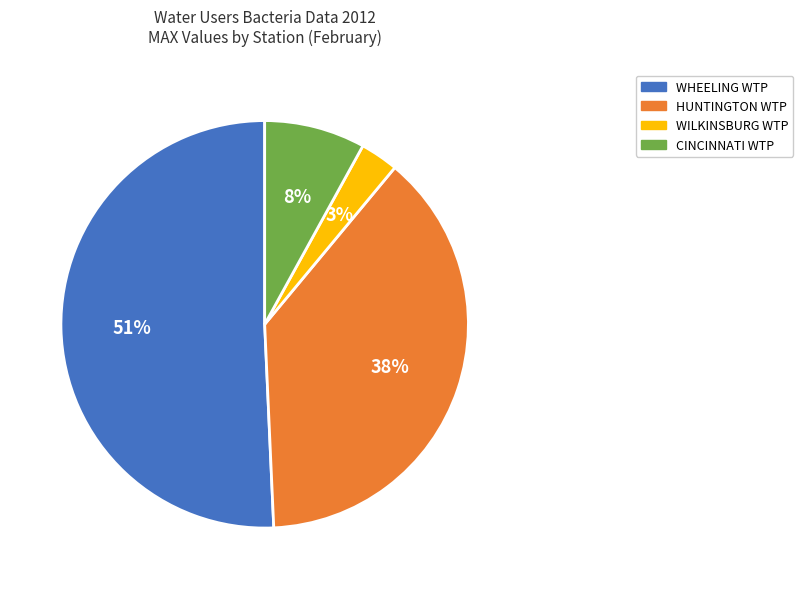

To the nearest percent, what is the combined percentage of WHEELING WTP and CINCINNATI WTP?

59%